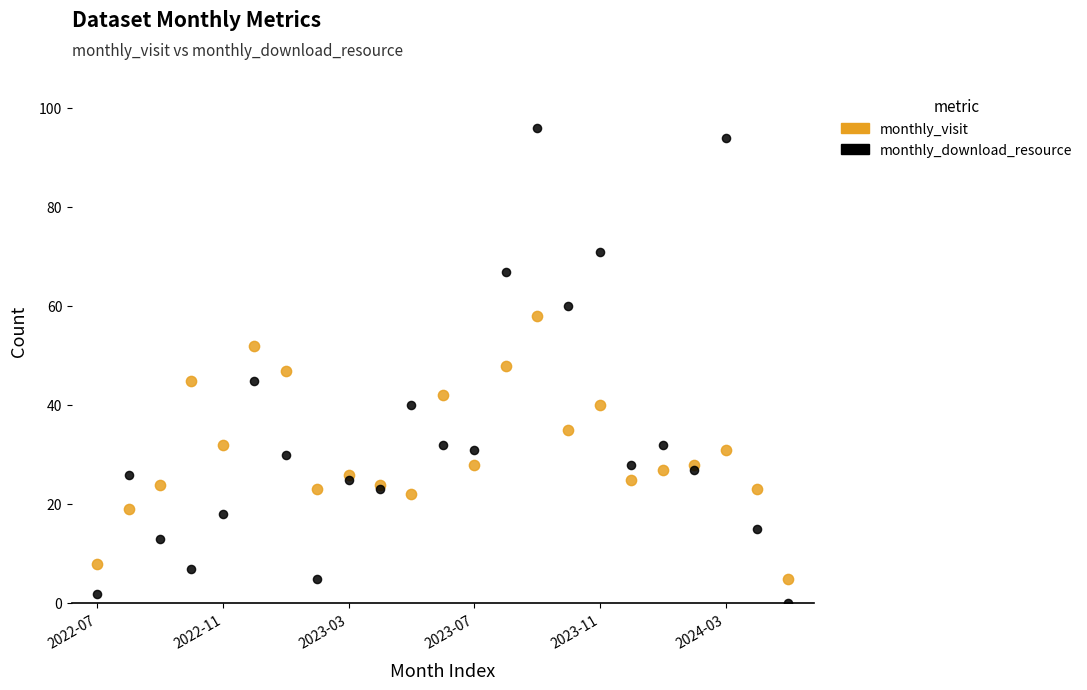

Which series has the widest spread of Y values?

monthly_download_resource